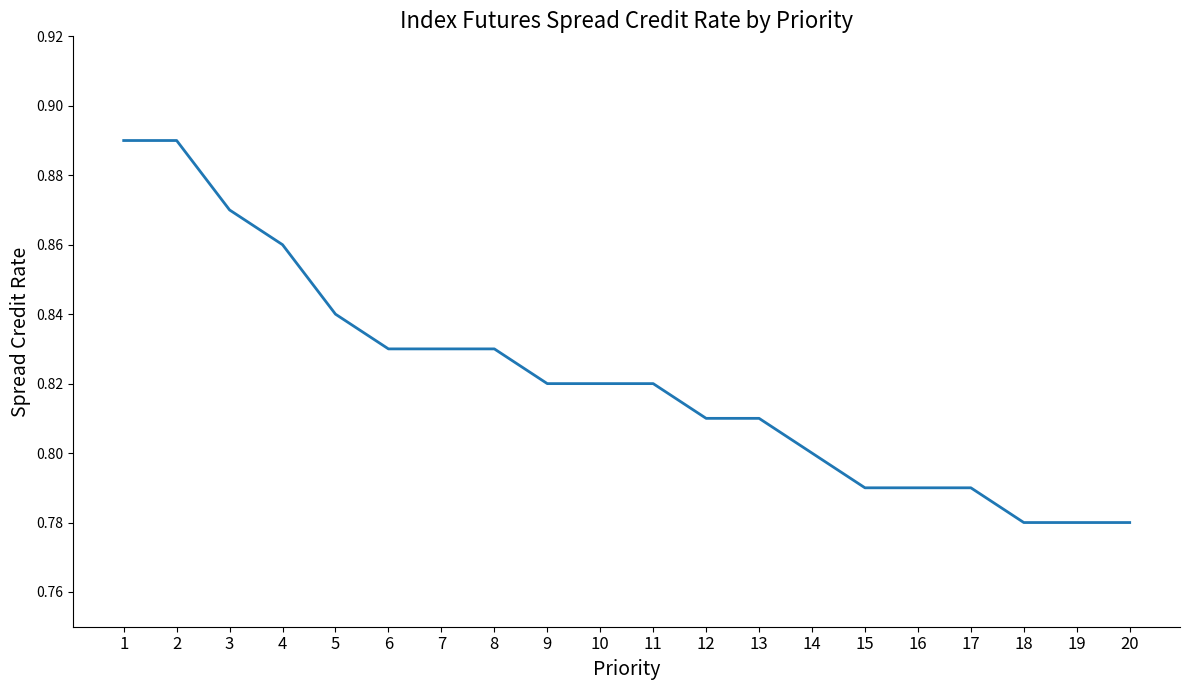

The chart shows a value of 1.3 at 4. True or false?

False